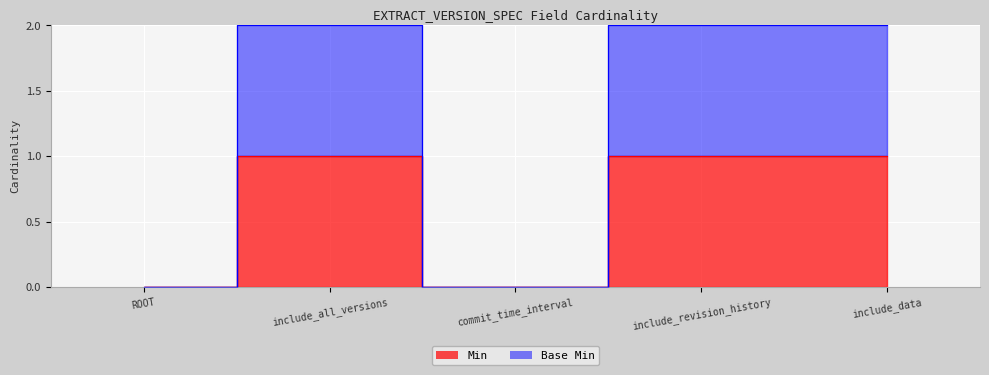

At how many categories does at least one series exceed 0?

3